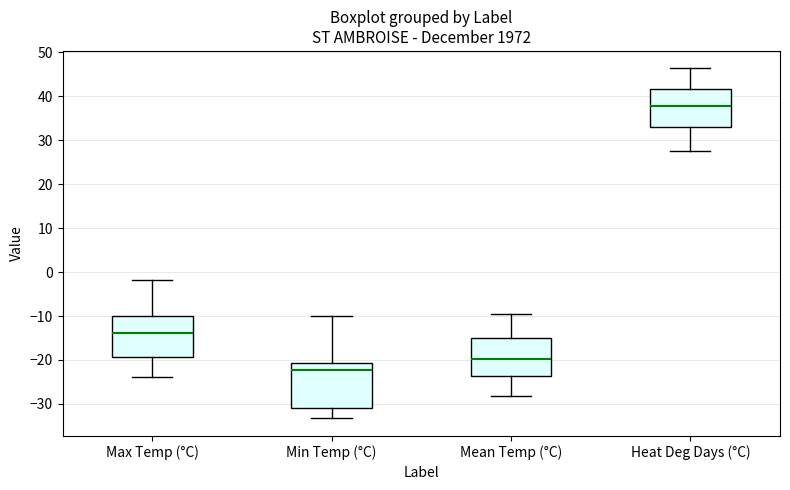

Where is the lower edge of the box for Mean Temp (°C) on the y-axis? The values are not printed on the chart, so give them approximately, as read against the axis.

-24